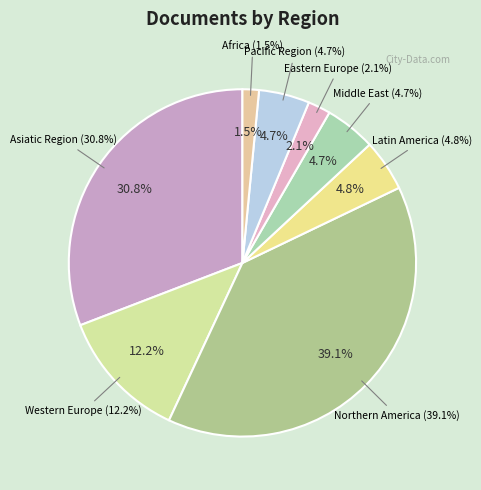

To the nearest percent, what percentage of the pie is Latin America?

5%